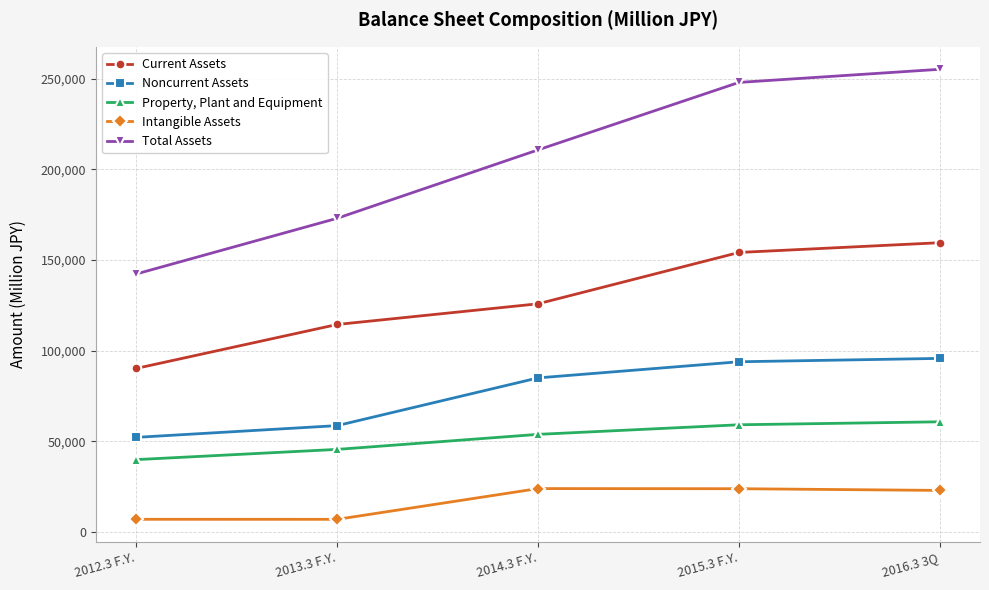

What is the difference between the maximum and minimum values in the Intangible Assets series?

16973